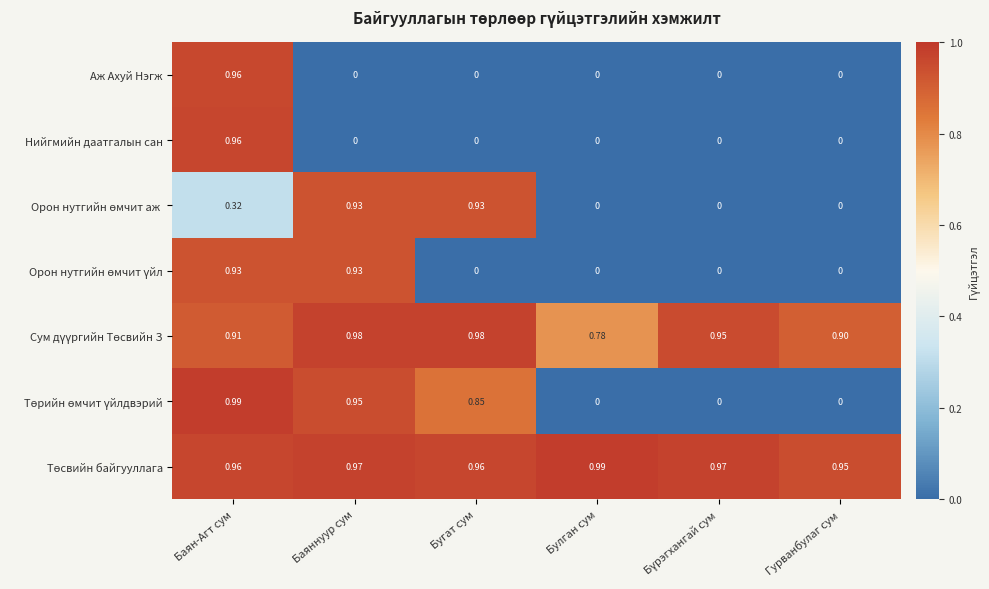

At which category is the sum across all series the highest?

Баян-Агт сум